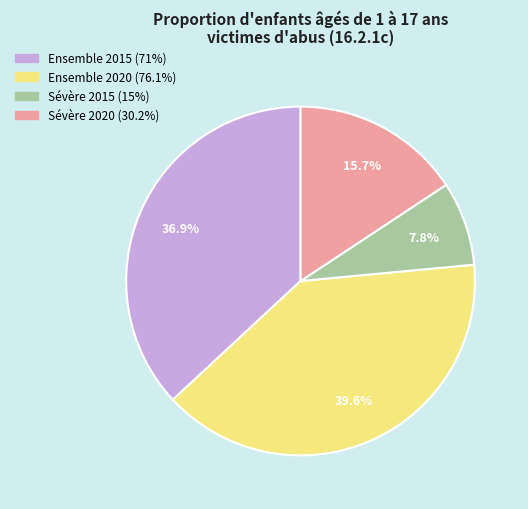

To the nearest percent, what is the difference between the largest and smallest slice percentages?

32%